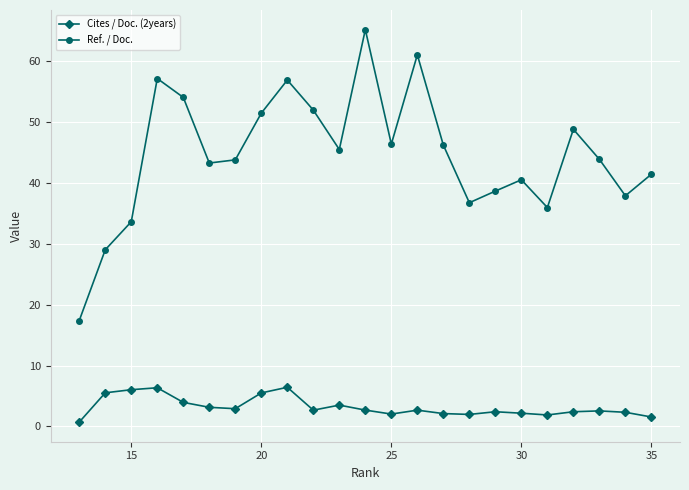

True or false: Cites / Doc. (2years) and Ref. / Doc. intersect in this chart.

False